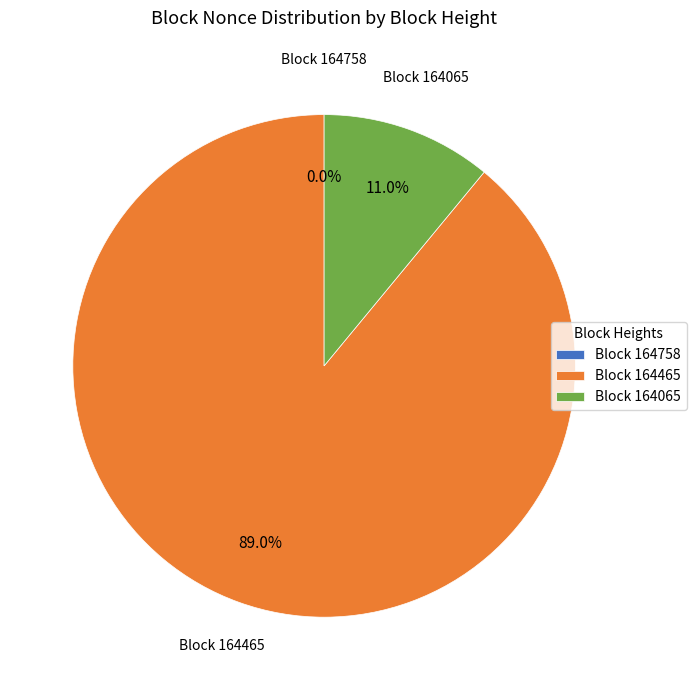

Combined, do 164465 and 164065 account for over 50%?

Yes